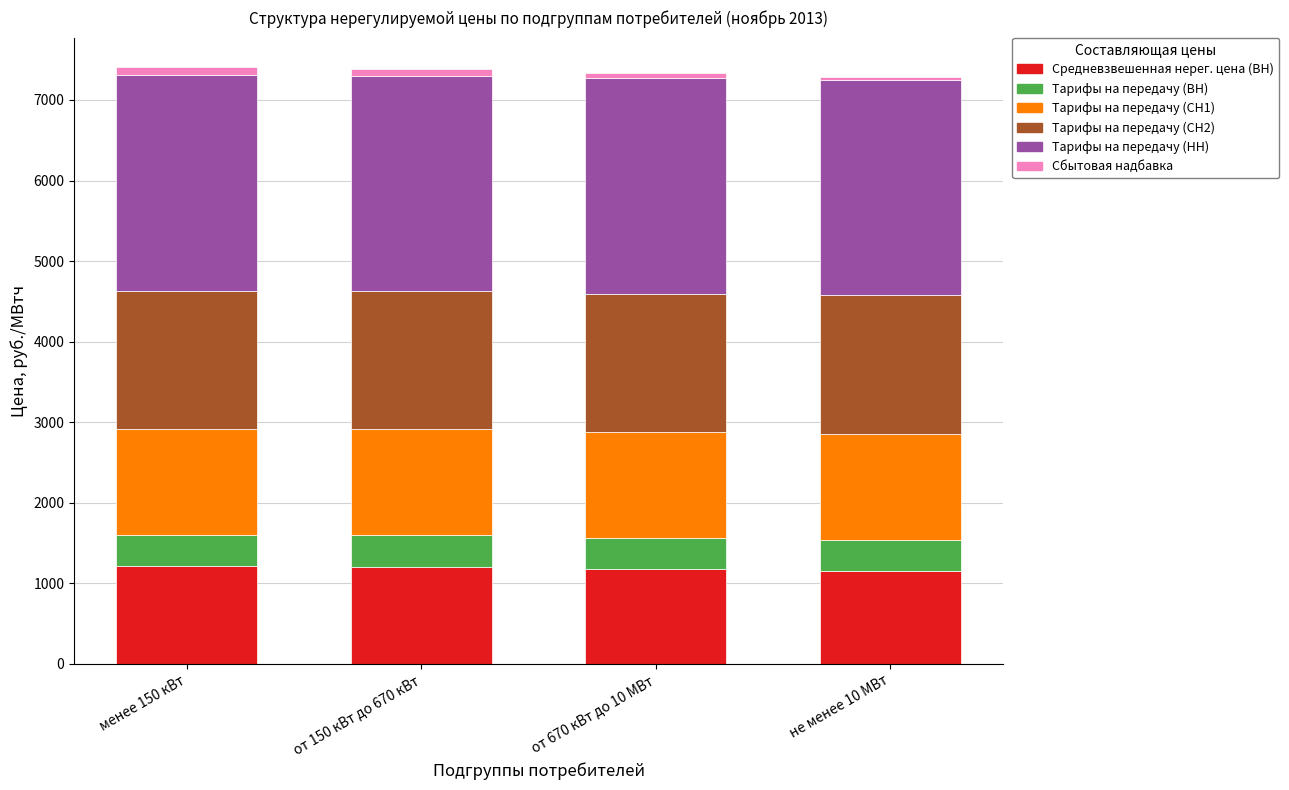

What is the difference between the maximum and minimum values in the Средневзвешенная нерег. цена (ВН) series?

60.2